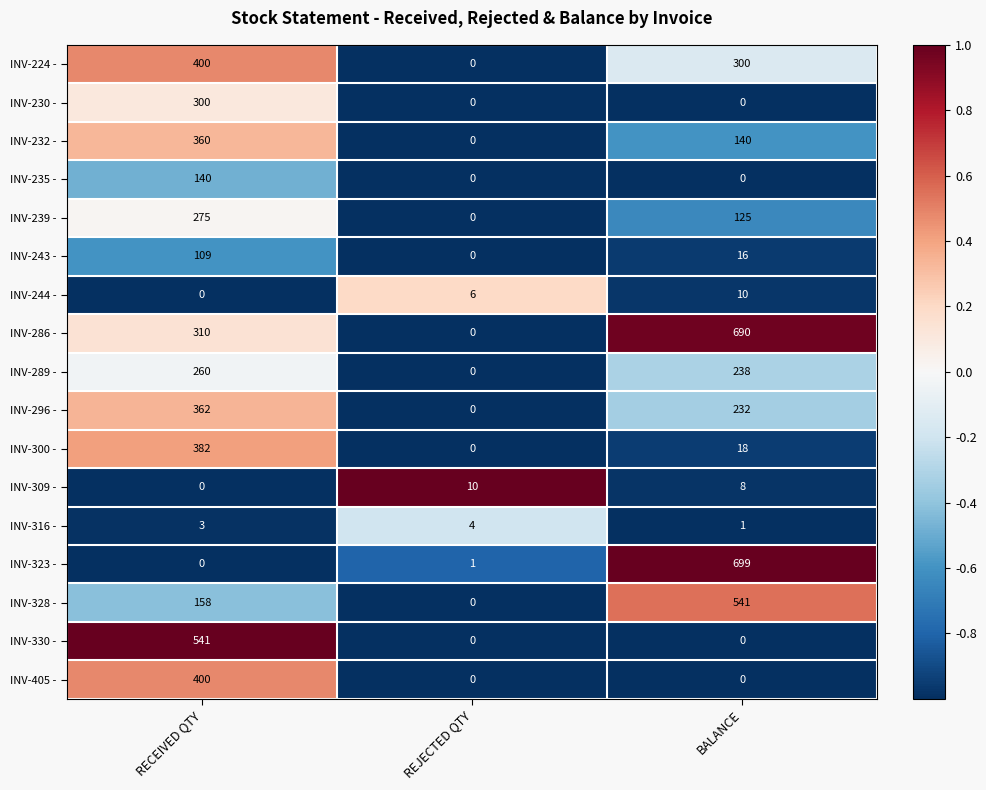

What is the sum of all INV-330 - values?

541